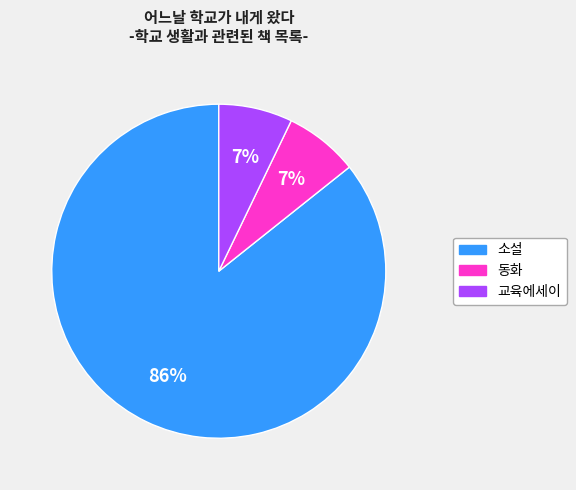

To the nearest percent, what percentage of the pie is 소설?

86%